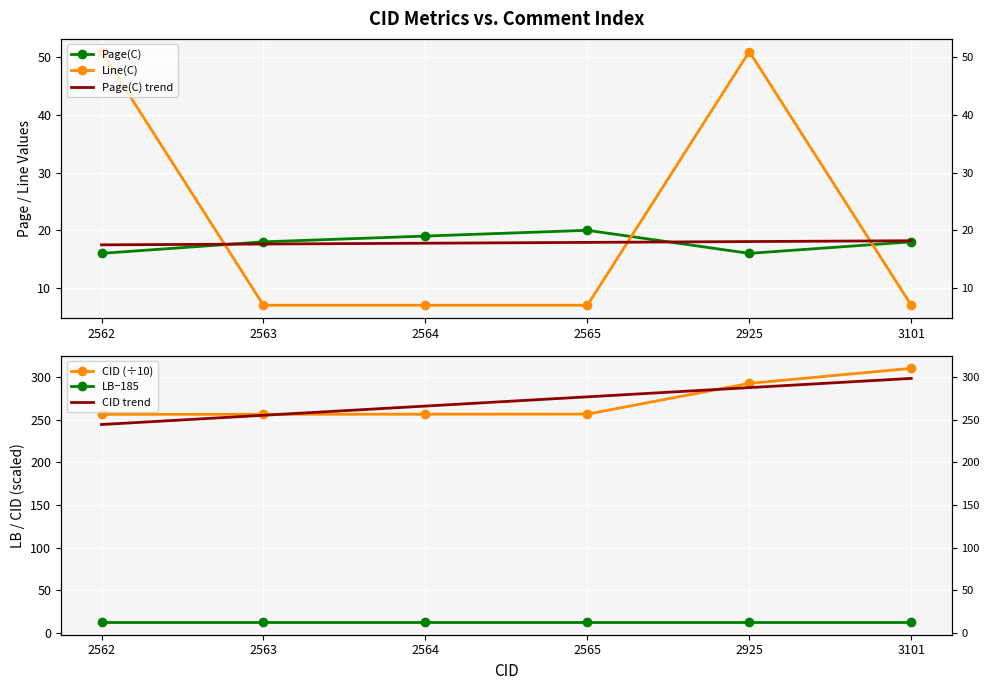

What are all the series names shown in the legend?

Page(C), Line(C), Page(C) trend, CID (÷10), LB−185, CID trend